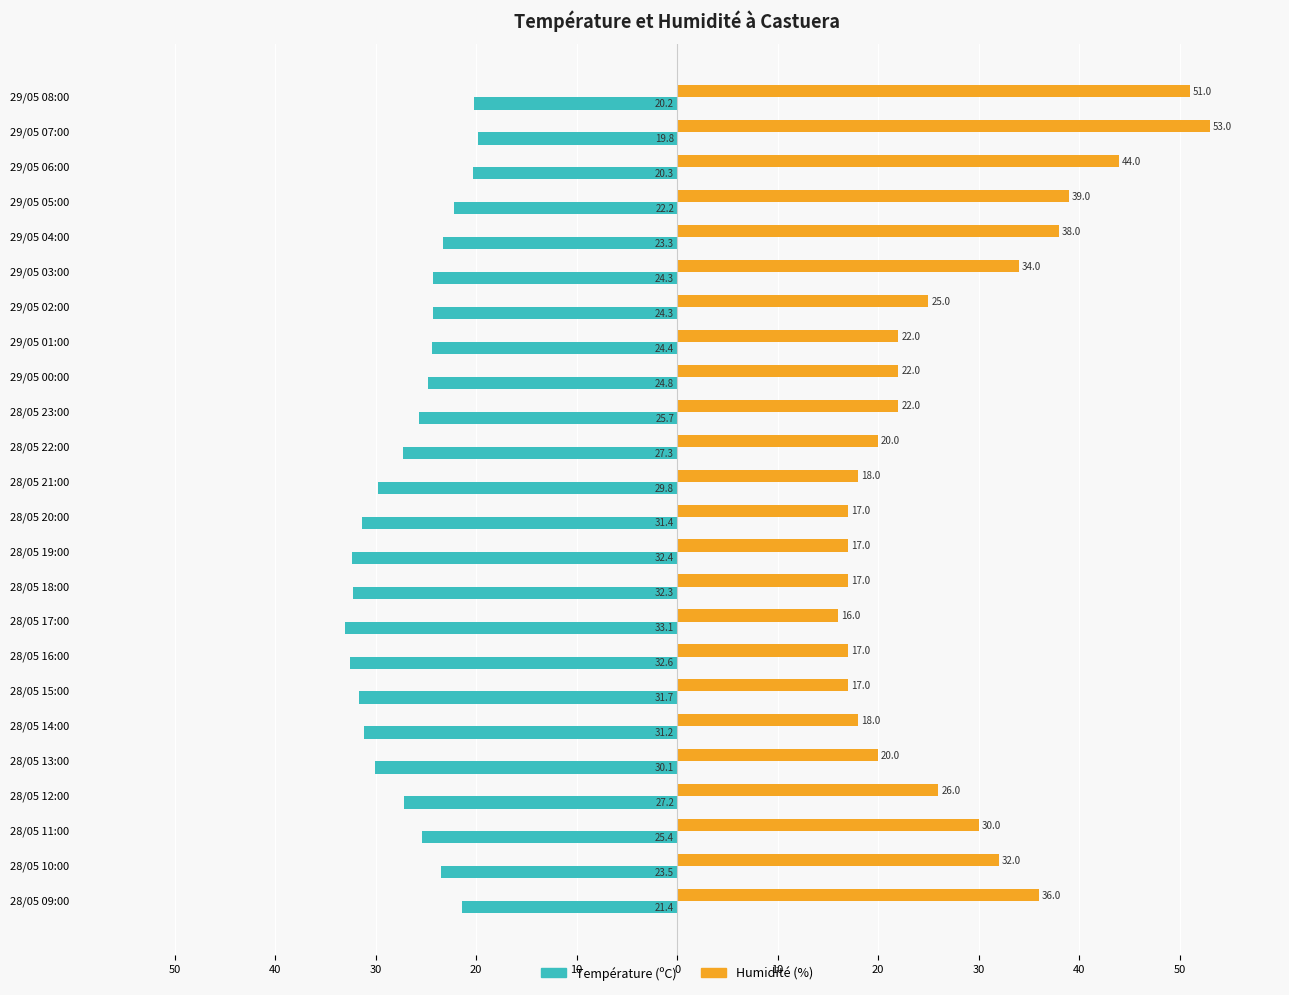

What are all the series names shown in the legend?

Température (ºC), Humidité (%)